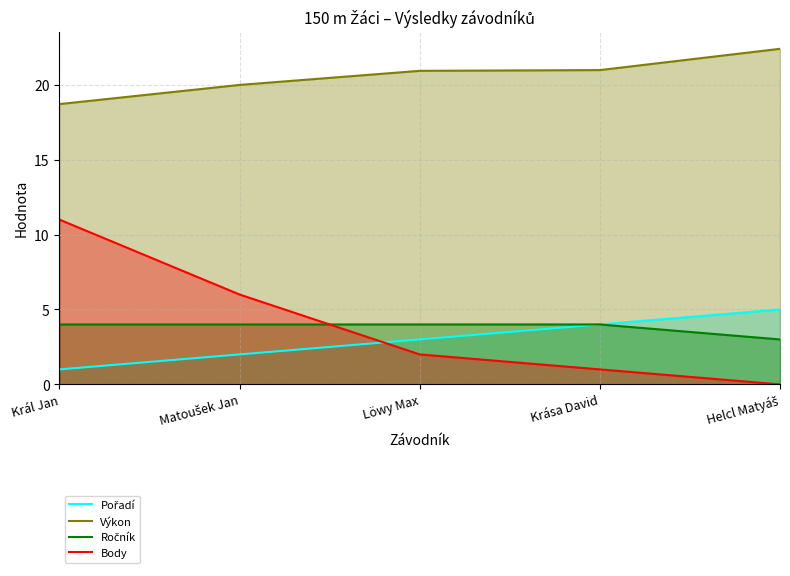

What is the label of the 1st point from the left?

Král Jan